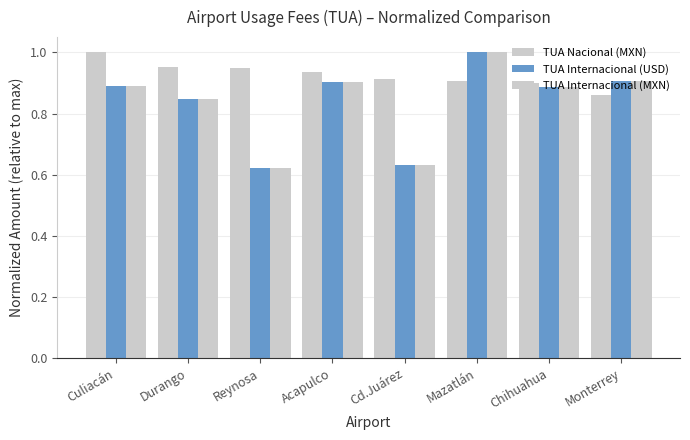

How many distinct data groups are displayed?

3